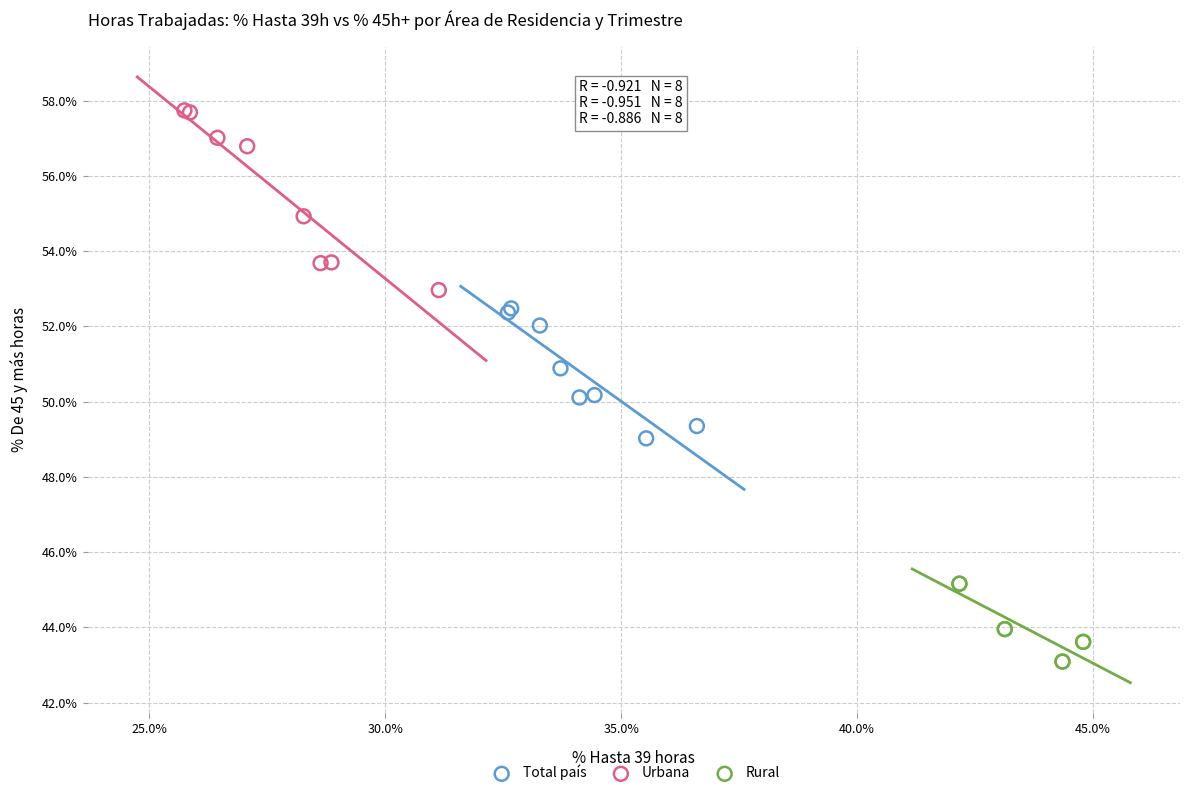

Which series contains the lowest Y value?

Rural